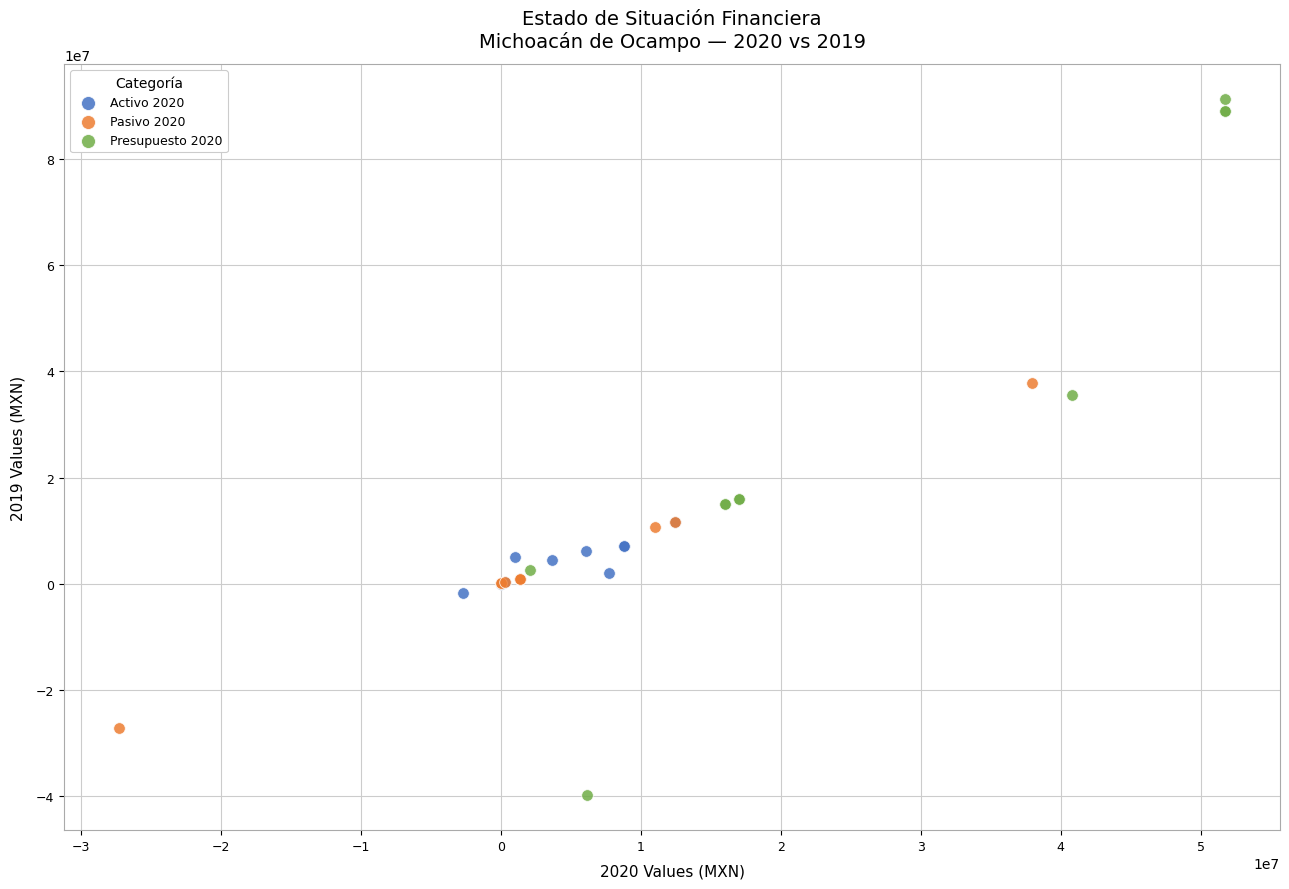

Which series contains the lowest Y value?

Presupuesto 2020